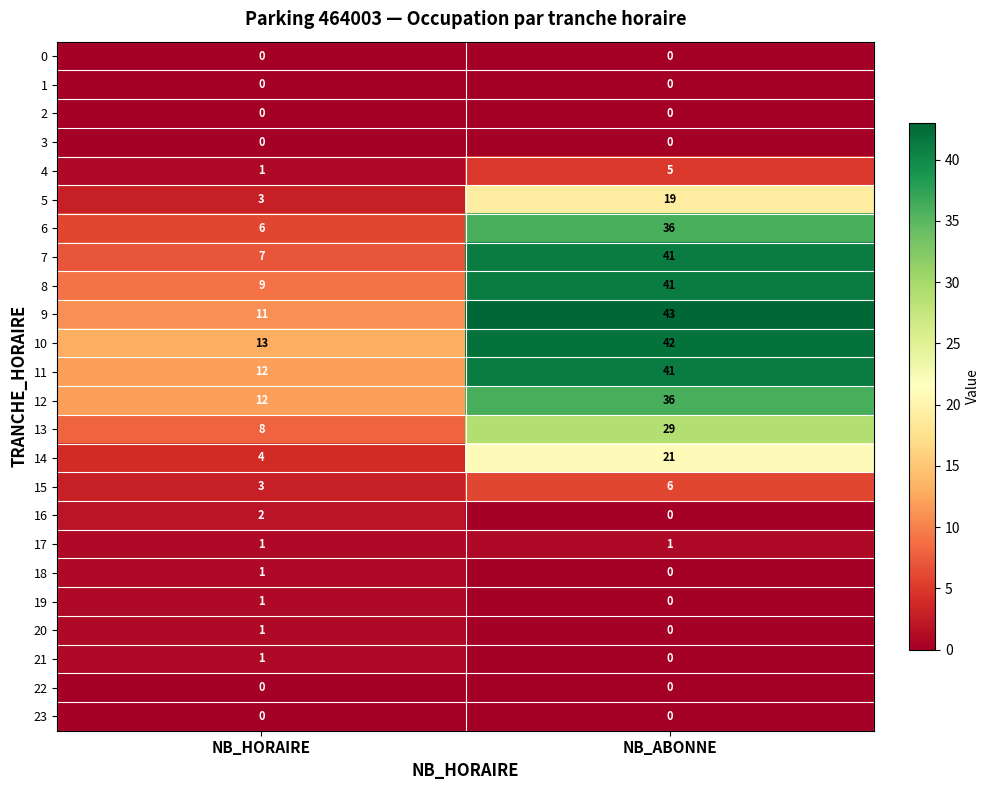

The value of 1 at NB_HORAIRE is 0. True or false?

True